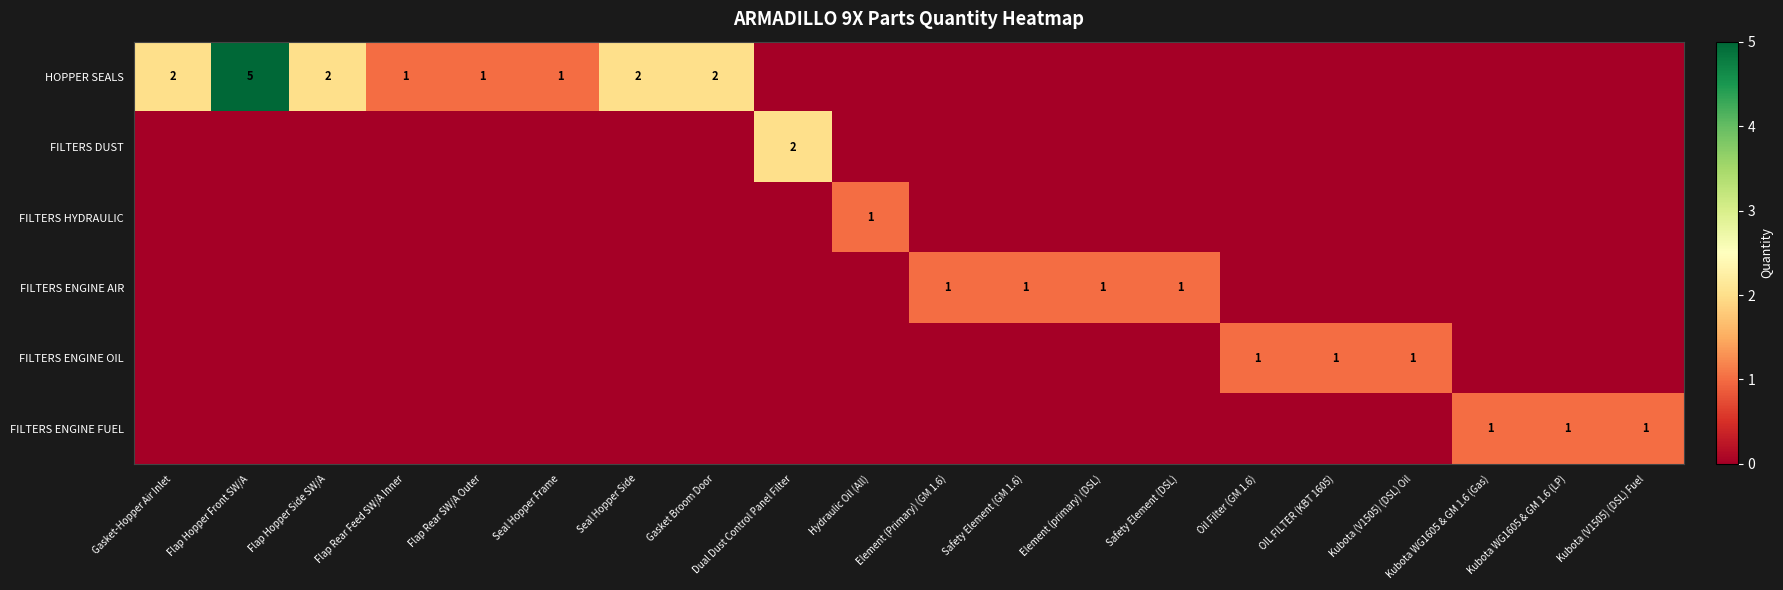

Is it true that HOPPER SEALS equals 1 at Seal Hopper Frame?

True